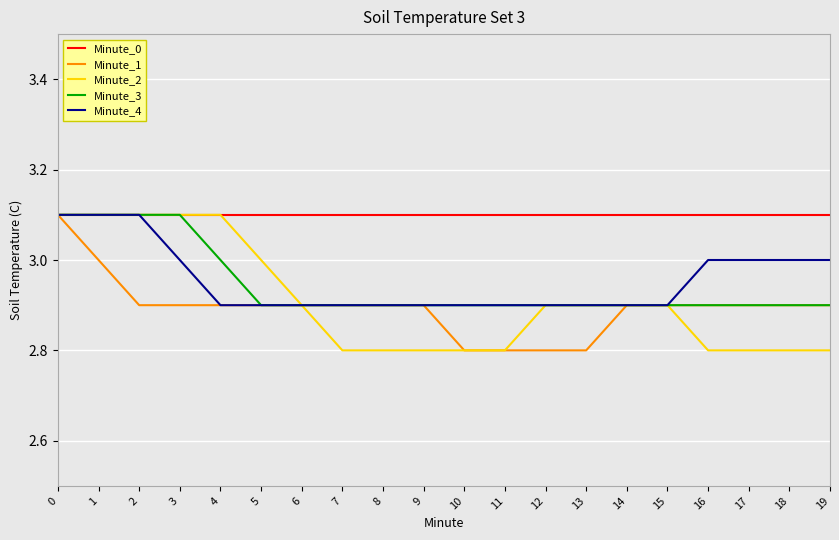

What is the highest value of the Minute_1 series?

3.1